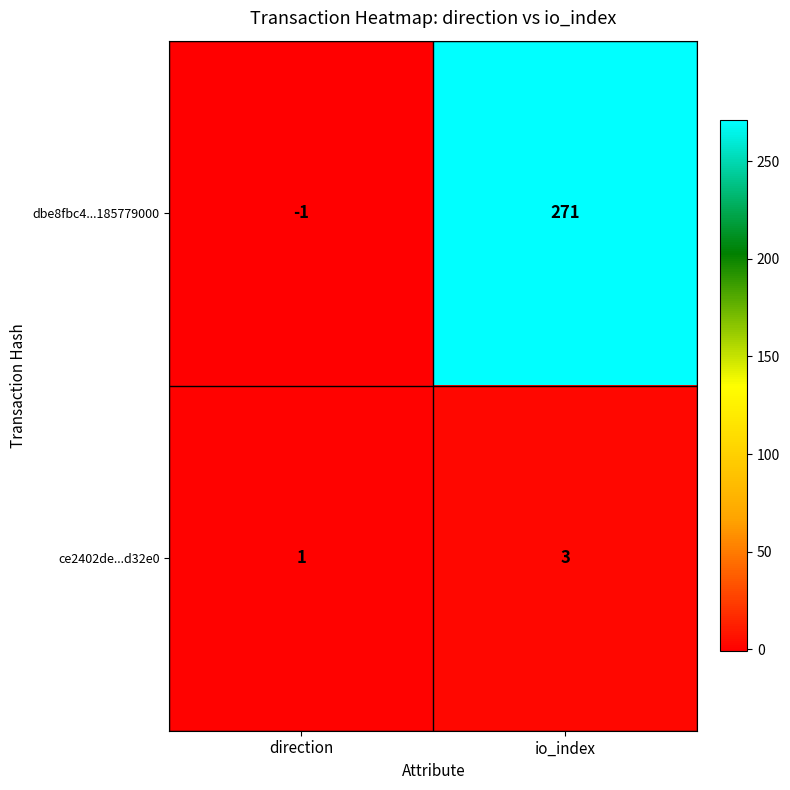

The value of dbe8fbc4...185779000 at direction is -1. True or false?

True